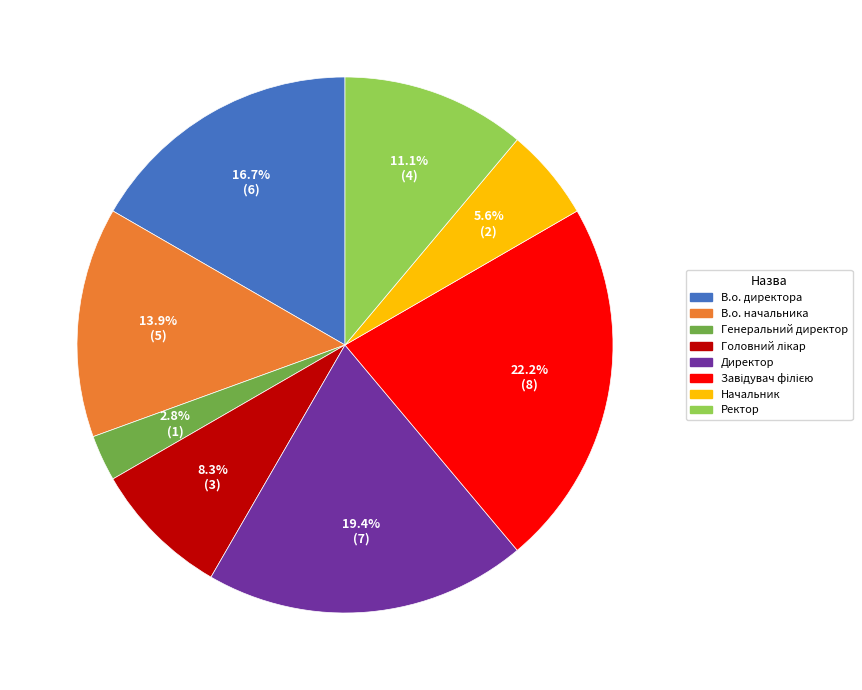

Approximately how many times larger is the value at Начальник compared to Ректор?

0.5